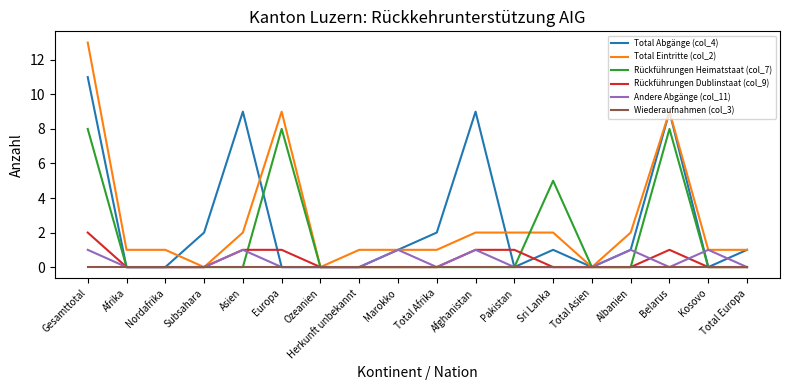

The value of Total Eintritte (col_2) at Afghanistan is 2. True or false?

True